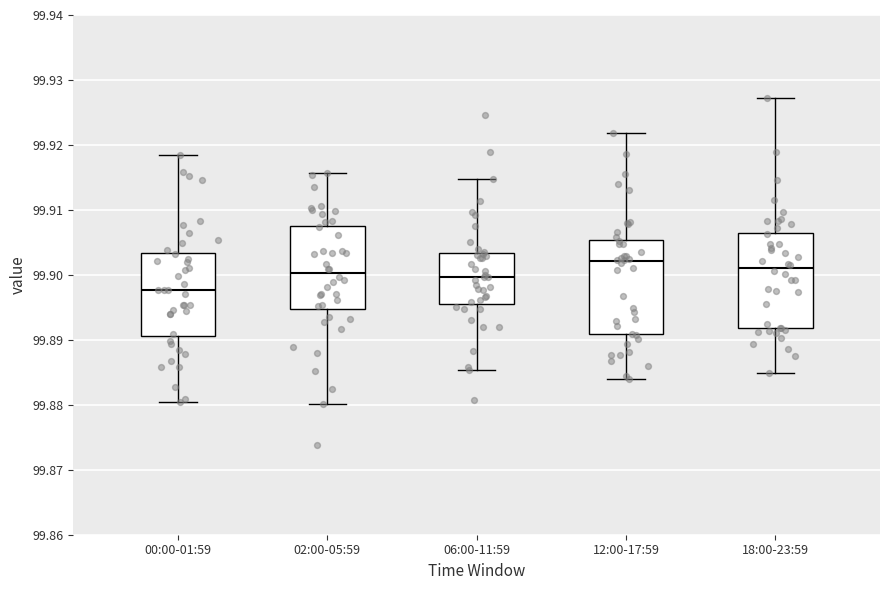

Where does the lower whisker of the box for 06:00-11:59 end on the y-axis? The values are not printed on the chart, so give them approximately, as read against the axis.

99.885